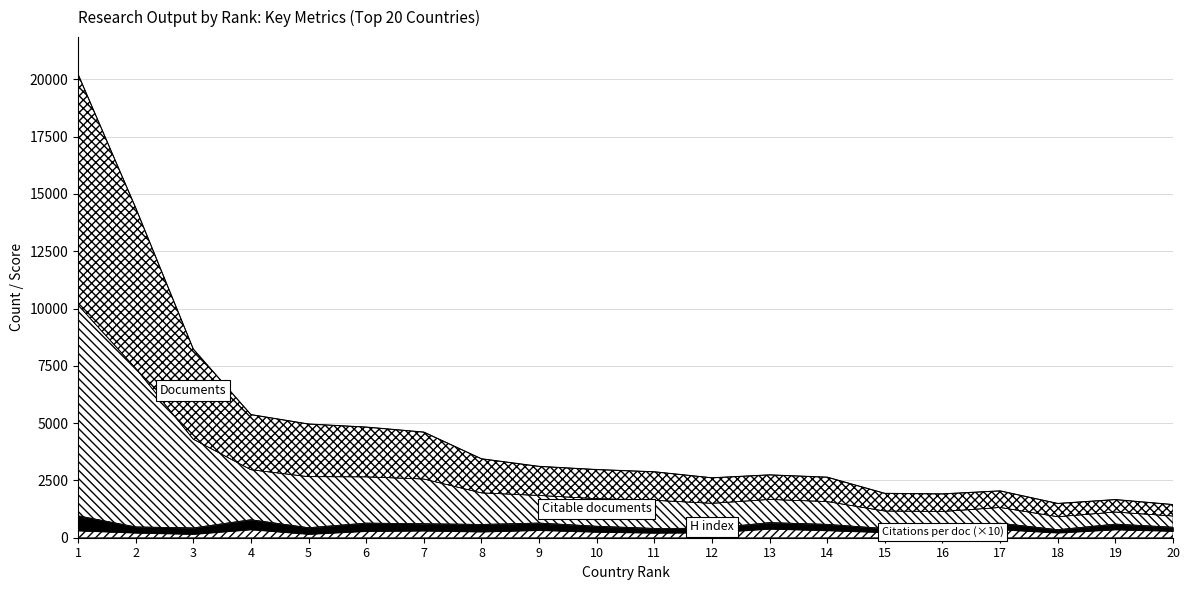

What is the difference between the maximum and second lowest values in the Citations per document series?

228.9